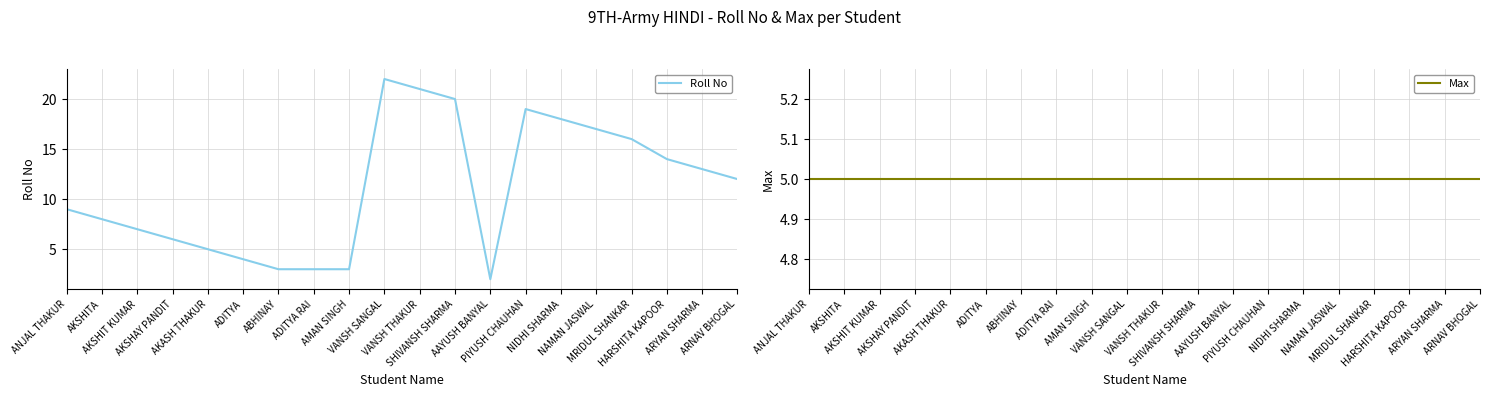

What is the label of the 8th point from the left?

ADITYA RAI